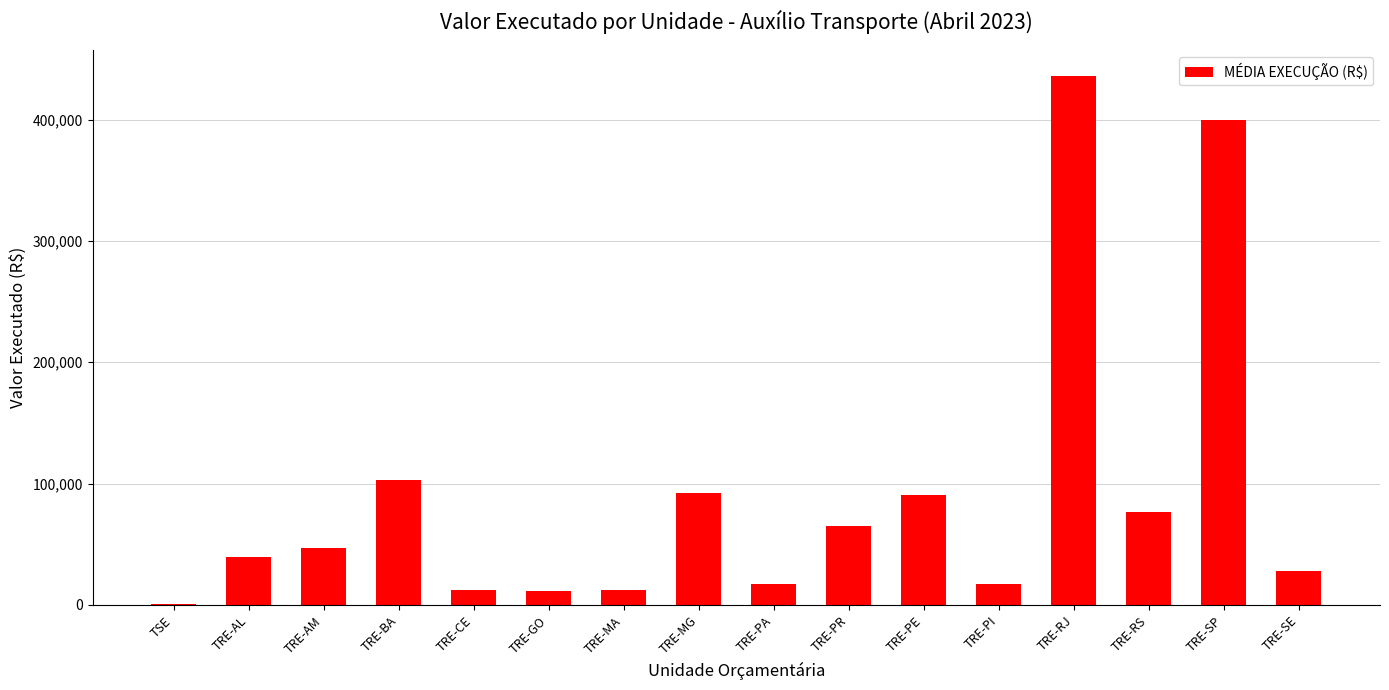

The value at TRE-RJ is 293888.9. True or false?

False